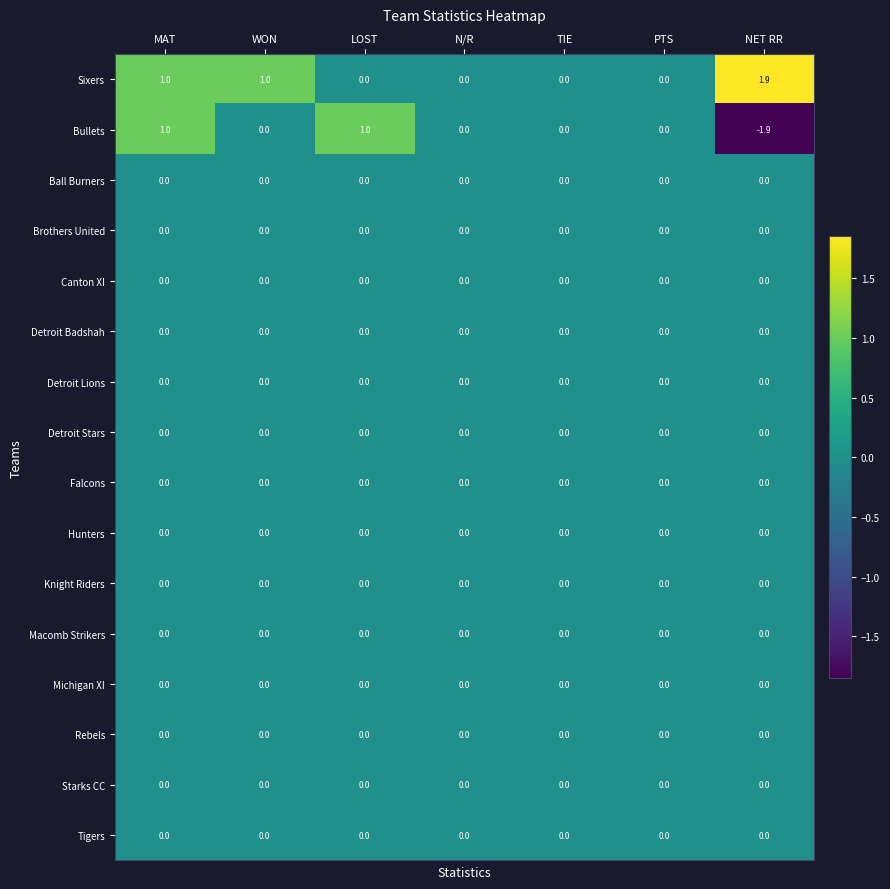

The Brothers United series shows 0.0 at LOST. True or false?

True